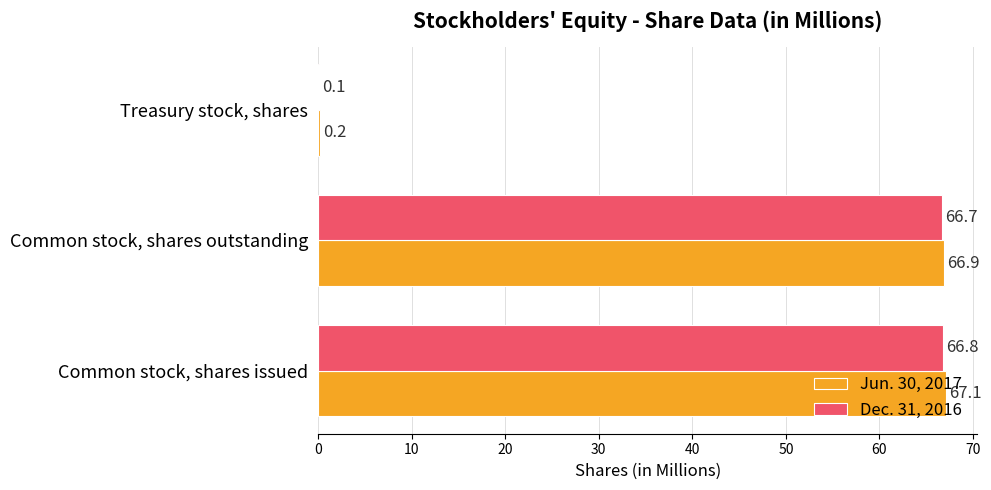

What is the sum of all Jun. 30, 2017 values?

134.2